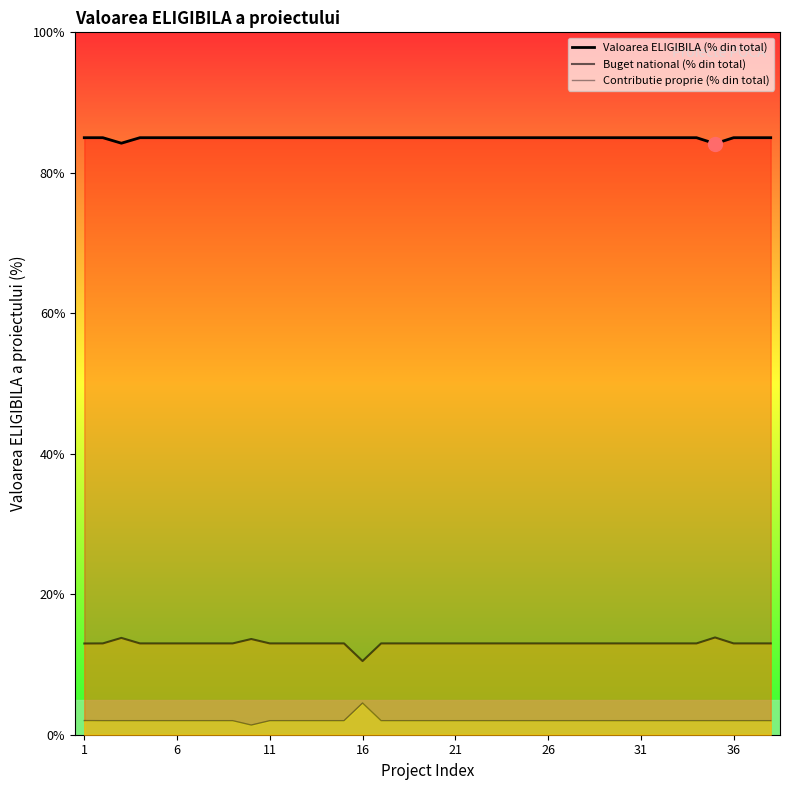

Reading right to left, extract all data points from this chart.

Valoarea ELIGIBILA (% din total): 85.0	85.0	85.0	84.2	85.0	85.0	85.0	85.0	85.0	85.0	85.0	85.0	85.0	85.0	85.0	85.0	85.0	85.0	85.0	85.0	85.0	85.0	85.0	85.0	85.0	85.0	85.0	85.0	85.0	85.0	85.0	85.0	85.0	85.0	85.0	84.2	85.0	85.0
Buget national (% din total): 13.0	13.0	13.0	13.8	13.0	13.0	13.0	13.0	13.0	13.0	13.0	13.0	13.0	13.0	13.0	13.0	13.0	13.0	13.0	13.0	13.0	13.0	10.5	13.0	13.0	13.0	13.0	13.0	13.6	13.0	13.0	13.0	13.0	13.0	13.0	13.8	13.0	13.0
Contributie proprie (% din total): 2.0	2.0	2.0	2.0	2.0	2.0	2.0	2.0	2.0	2.0	2.0	2.0	2.0	2.0	2.0	2.0	2.0	2.0	2.0	2.0	2.0	2.0	4.5	2.0	2.0	2.0	2.0	2.0	1.4	2.0	2.0	2.0	2.0	2.0	2.0	2.0	2.0	2.0